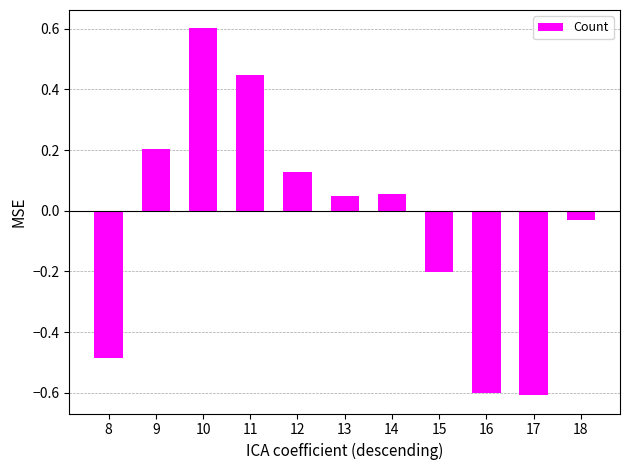

Does the chart contain any negative values?

Yes